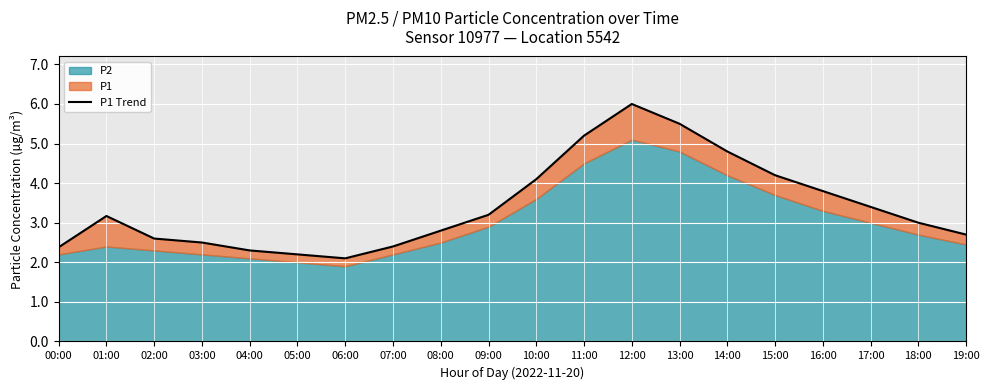

What is the smallest value displayed?

2.1